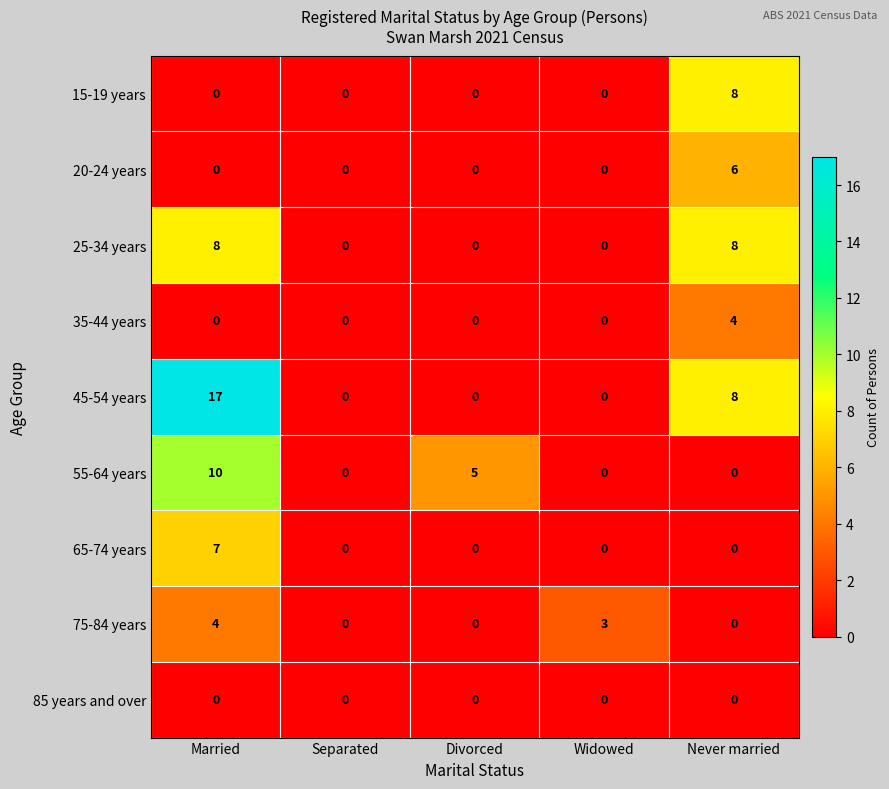

At how many categories does at least one series exceed 2?

4